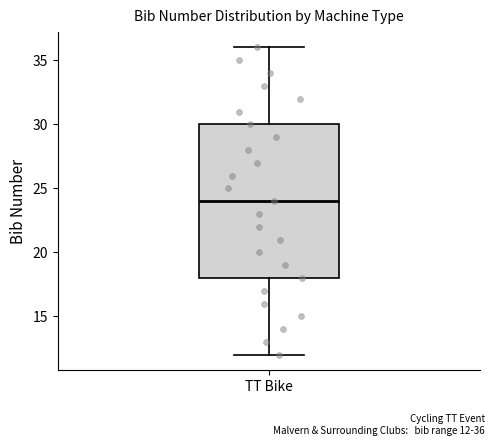

Read this box plot against the y-axis: the position of the median line, the range covered by the box, and the ends of both whiskers. The values are not printed on the chart, so give them approximately, as read against the axis.

median 24, box 18 to 30, whiskers 12 to 36